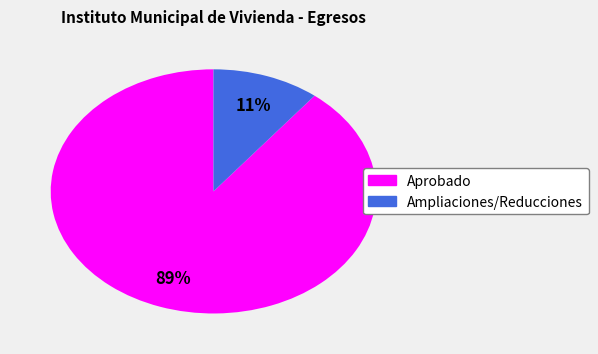

The Ampliaciones/Reducciones slice represents 11% of the pie. True or false?

True